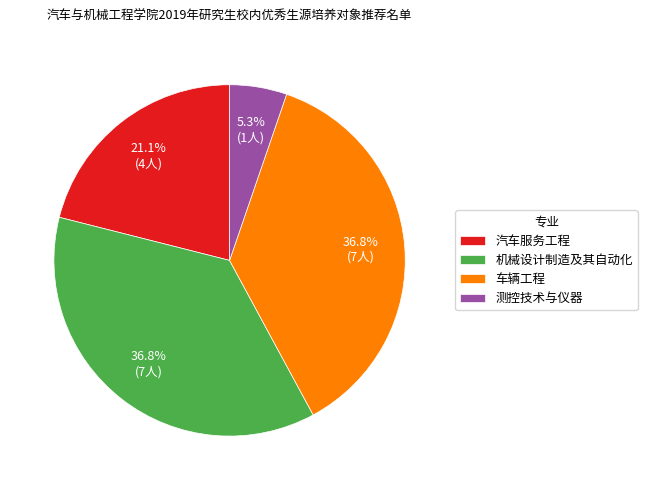

Count the number of slices in the pie.

4